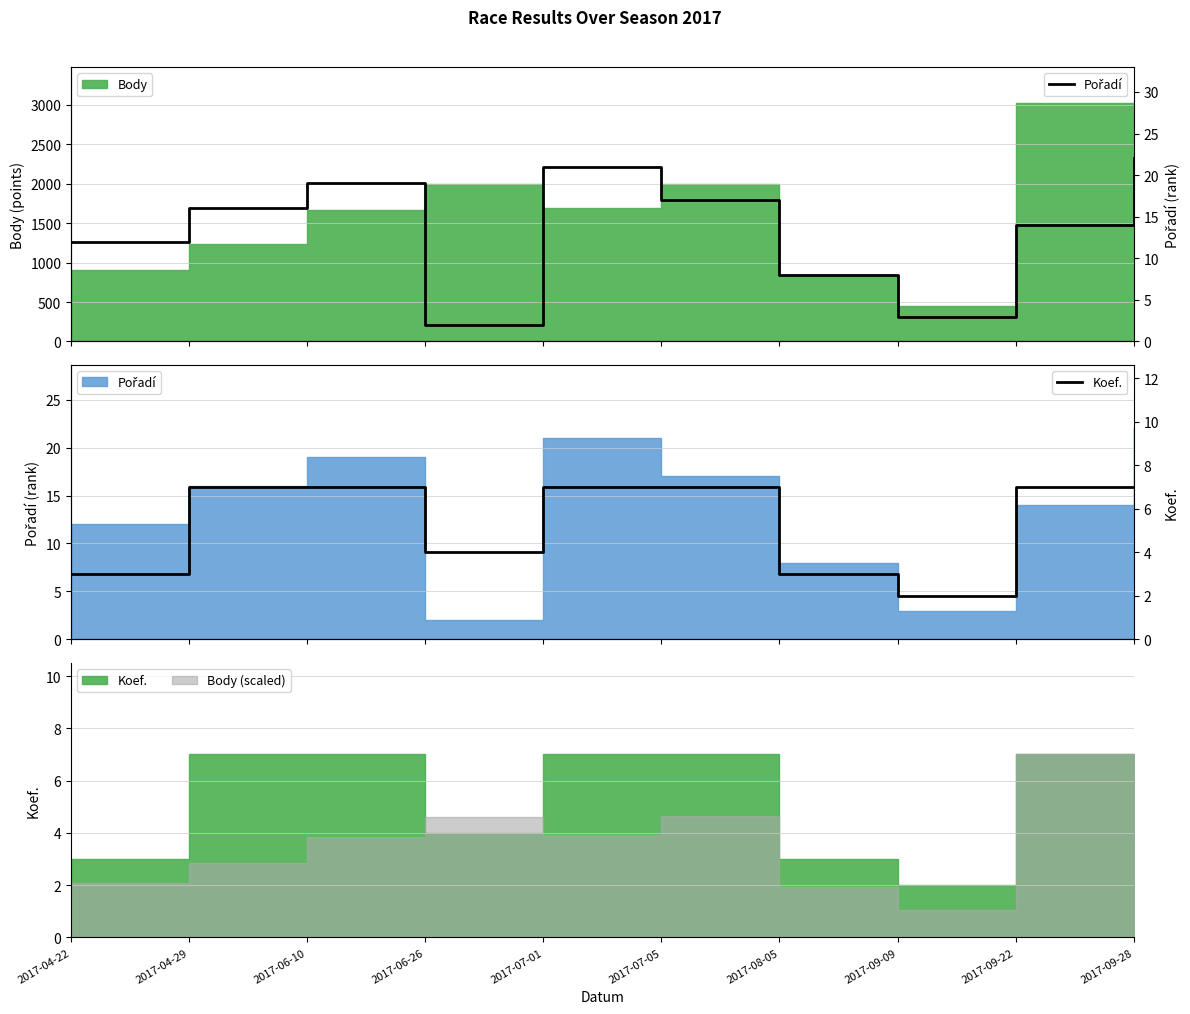

True or false: Koef. has more than 1 points higher than both neighbors.

False